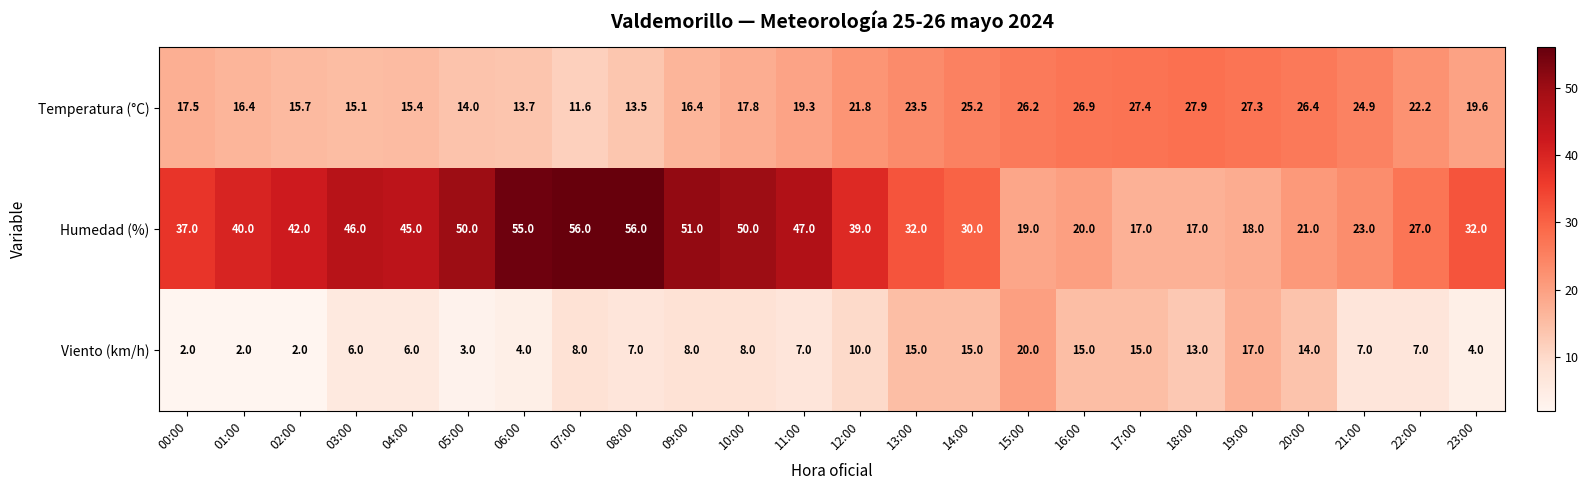

Which category has the lowest value in the Temperatura (°C) series?

07:00